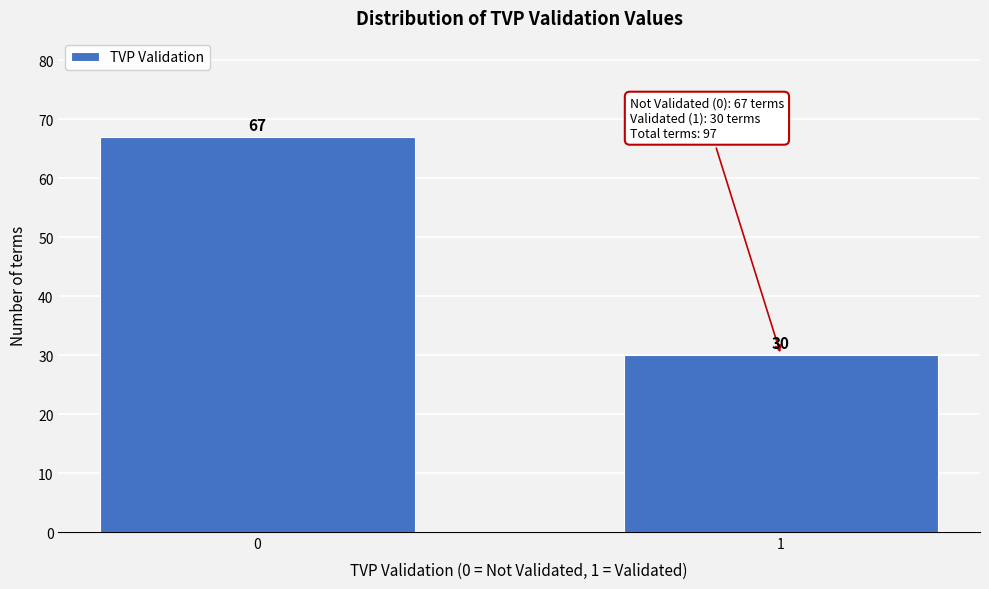

Reading right to left, what are all the values shown in this chart?

1=30	0=67